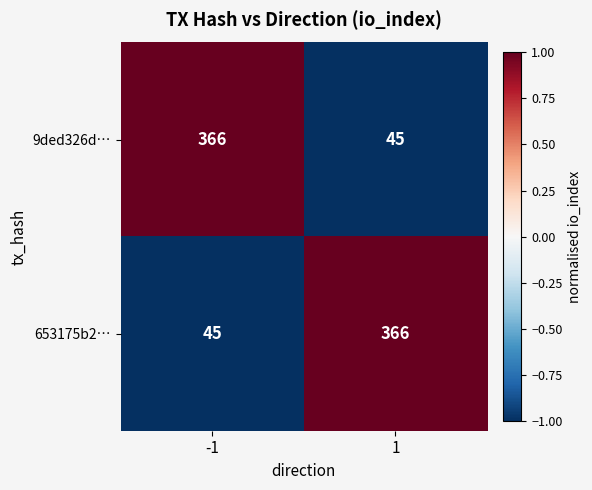

At -1, list the series in order from smallest to largest.

653175b2…, 9ded326d…